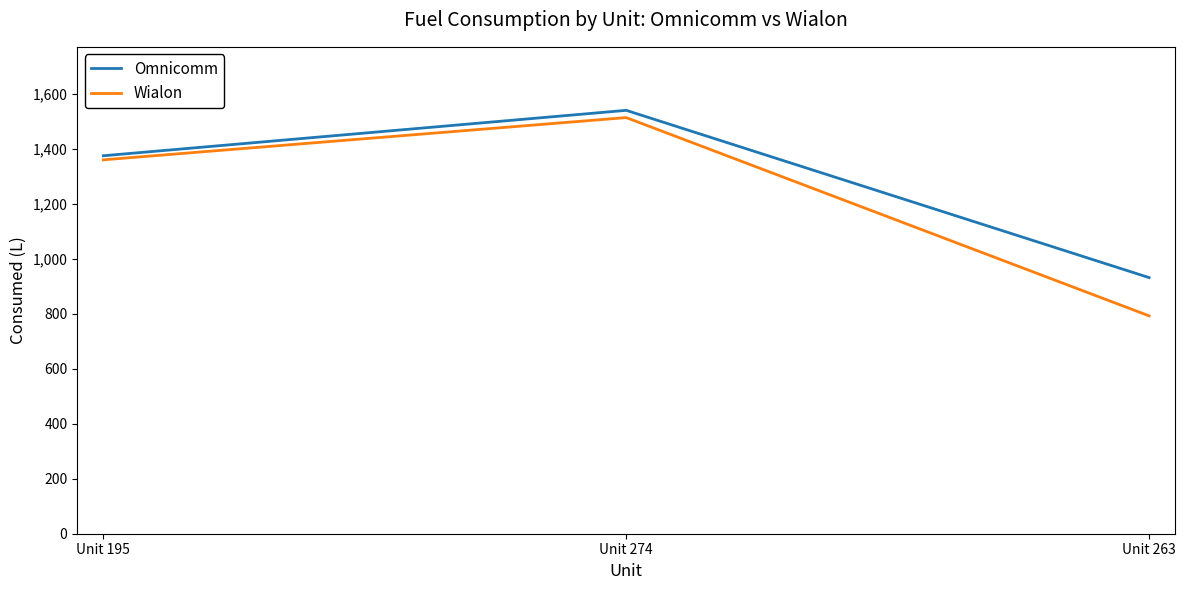

What is the highest value of the Omnicomm series?

1540.7